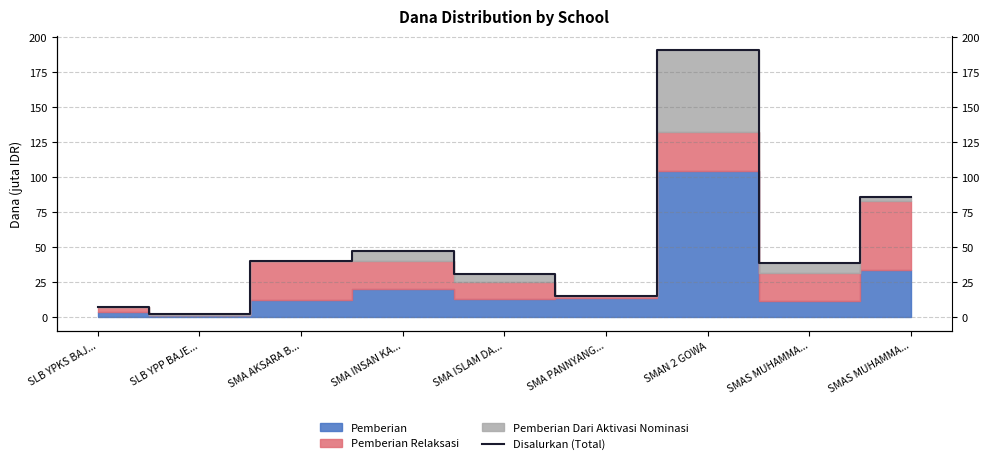

At which category does the data reach its first local valley?

SLB YPP BAJE...